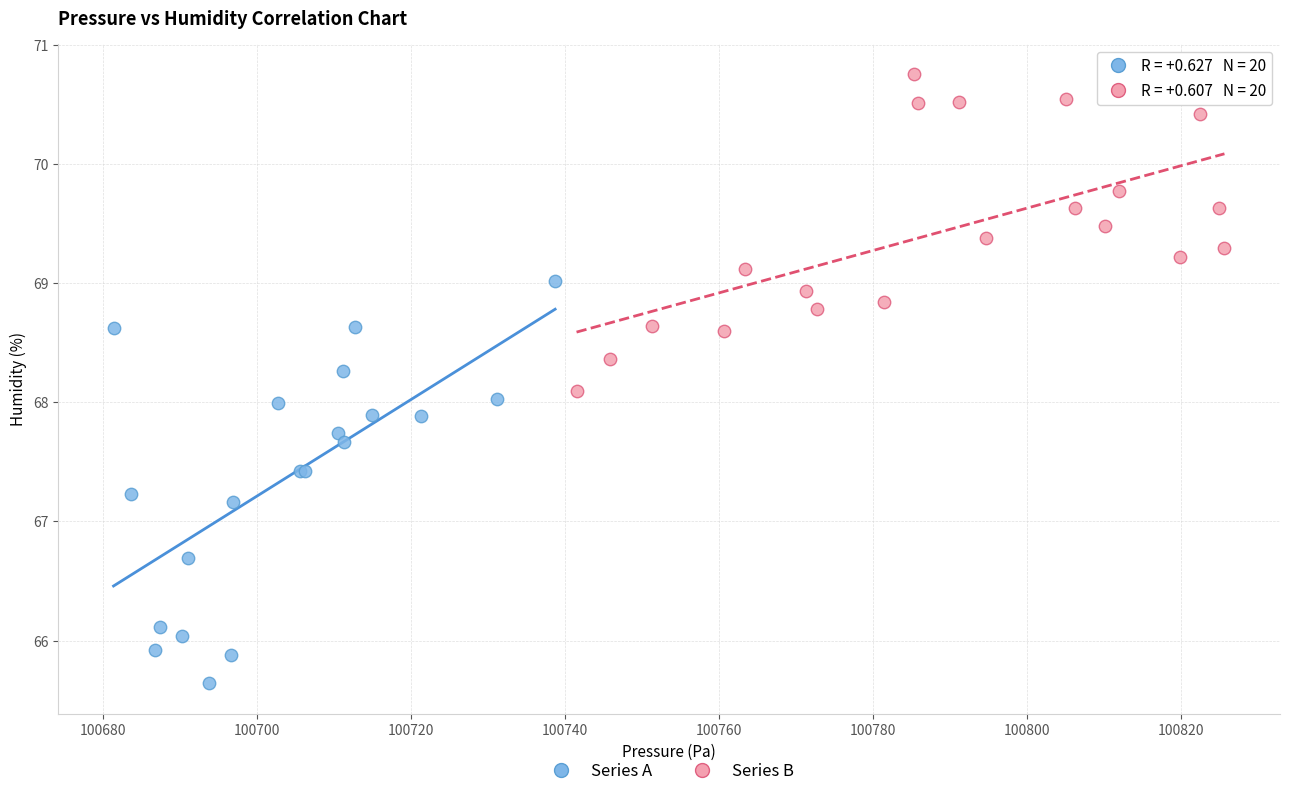

Which series contains the highest Y value?

Series B